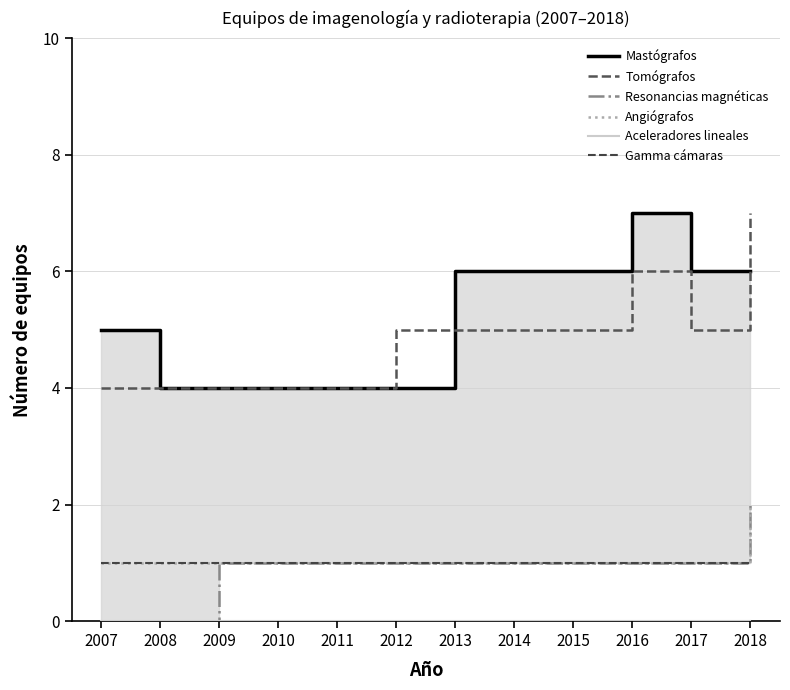

What is the value of the Resonancias magnéticas point at the 11th from the left?

1